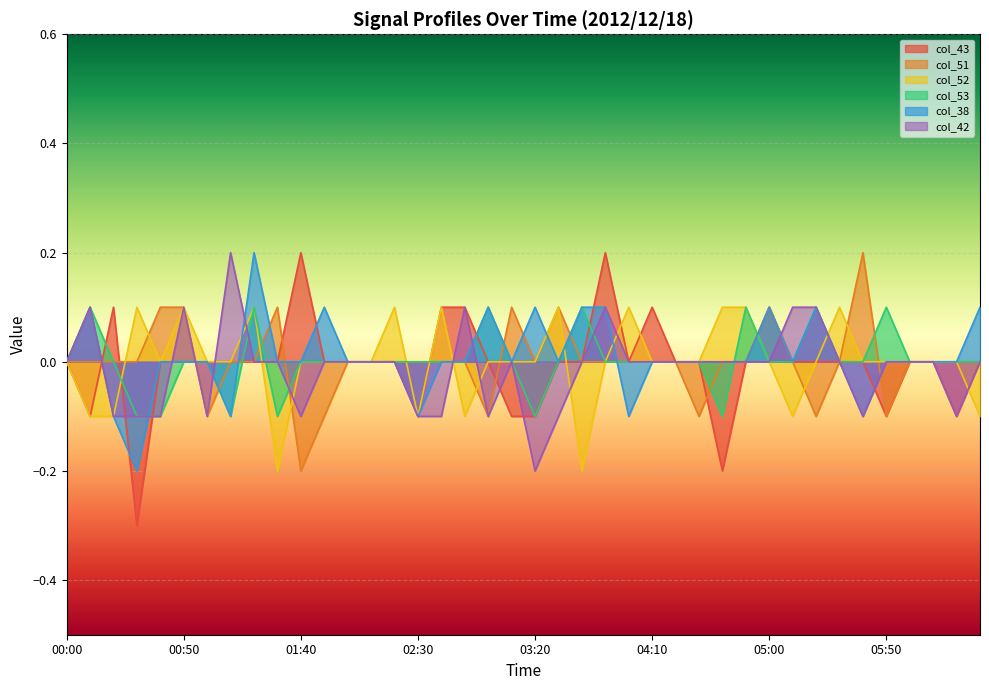

How many interior local valleys does the col_51 series have?

7